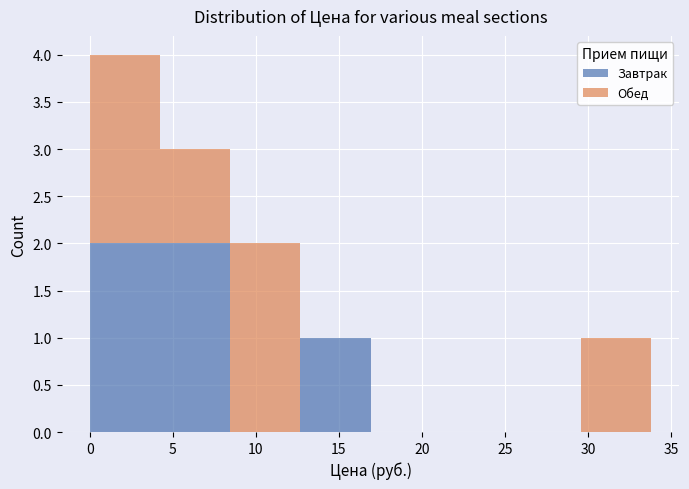

Reading left to right, list every stacked bar in this chart as the range it spans on the x-axis followed by its total height. Neither the bar edges nor the heights are printed on the chart, so give them approximately, as read against the axes.

0.0 to 4.0: 4
4.0 to 8.5: 3
8.5 to 12.5: 2
12.5 to 17.0: 1
17.0 to 21.0: 0
21.0 to 25.5: 0
25.5 to 29.5: 0
29.5 to 34.0: 1